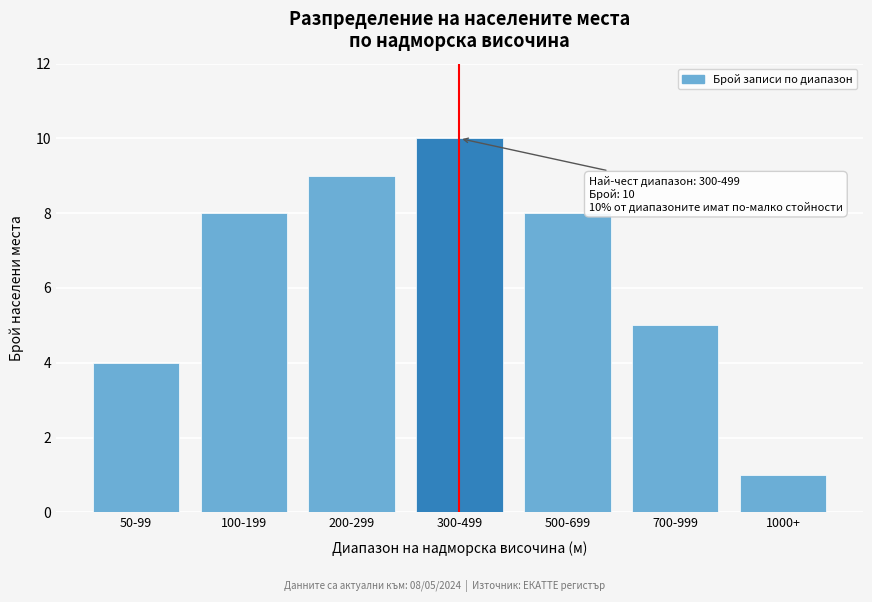

Reading left to right, extract all data points from this chart.

50-99=4	100-199=8	200-299=9	300-499=10	500-699=8	700-999=5	1000+=1